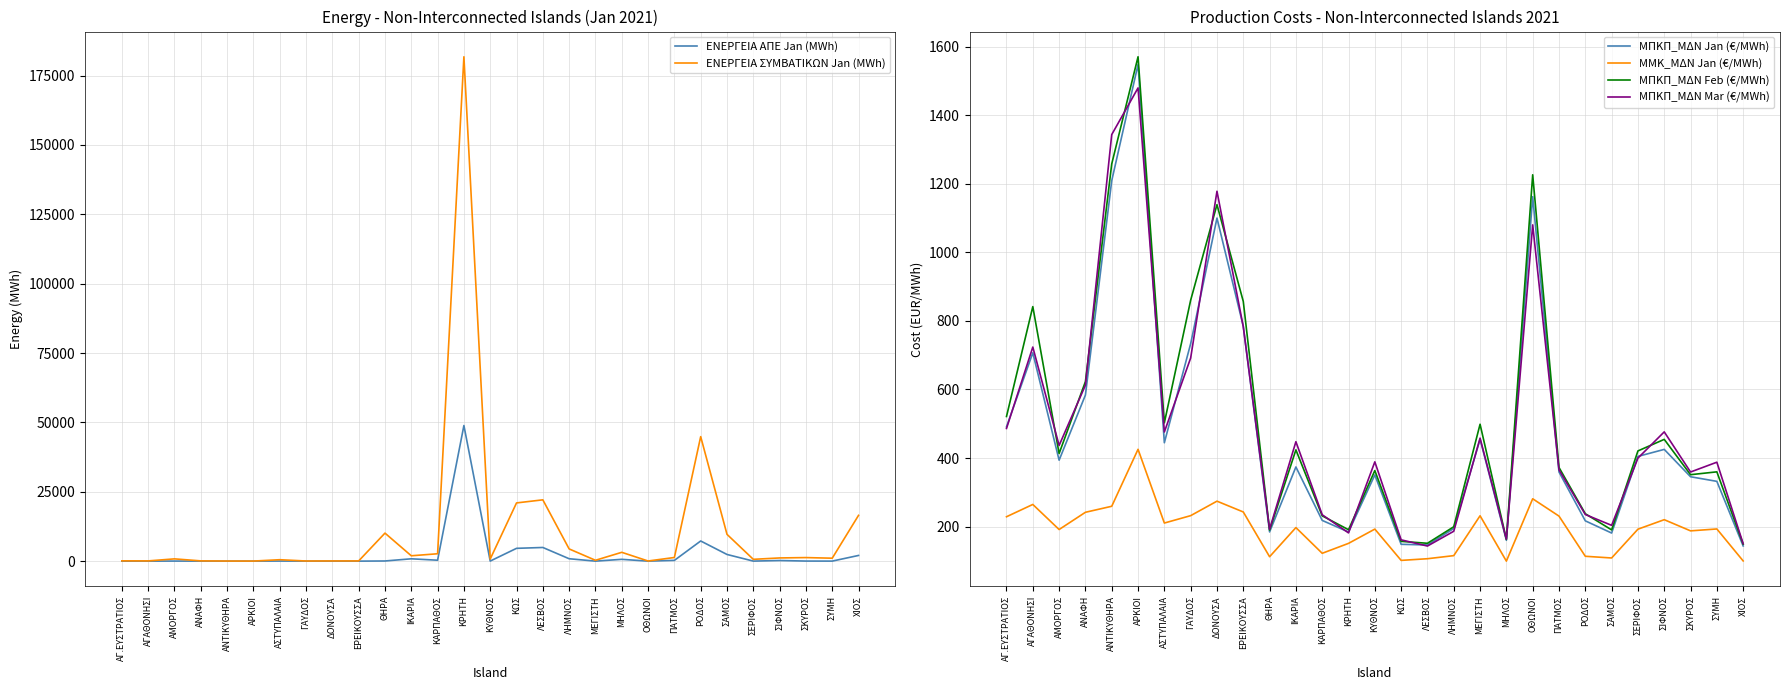

True or false: ΜΠΚΠ_ΜΔΝ Feb (€/MWh) and ΜΜΚ_ΜΔΝ Jan (€/MWh) cross at least once.

False